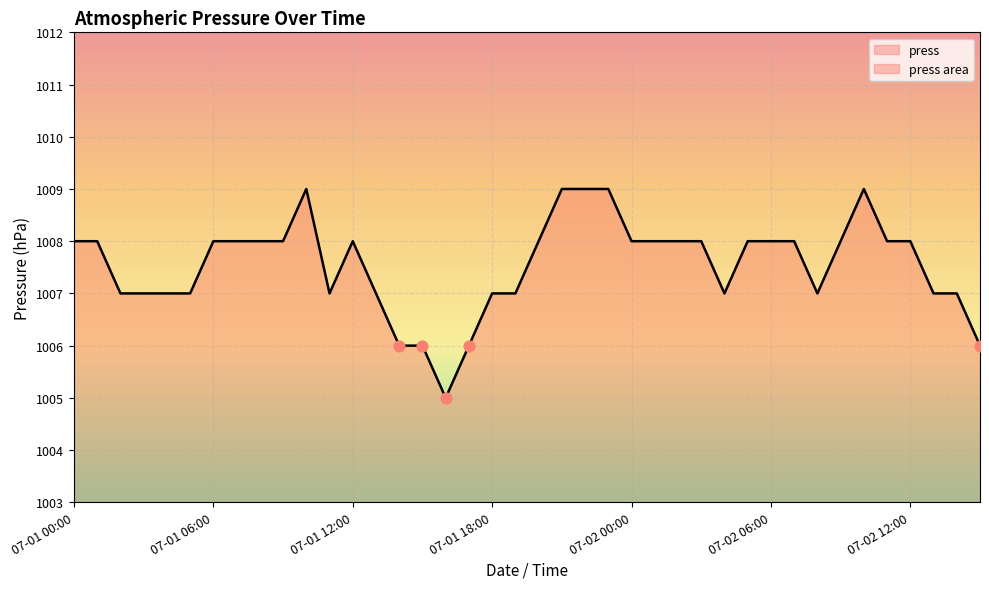

Approximately how many times larger is the value at 07-01 09:00 compared to 07-01 13:00?

1.0